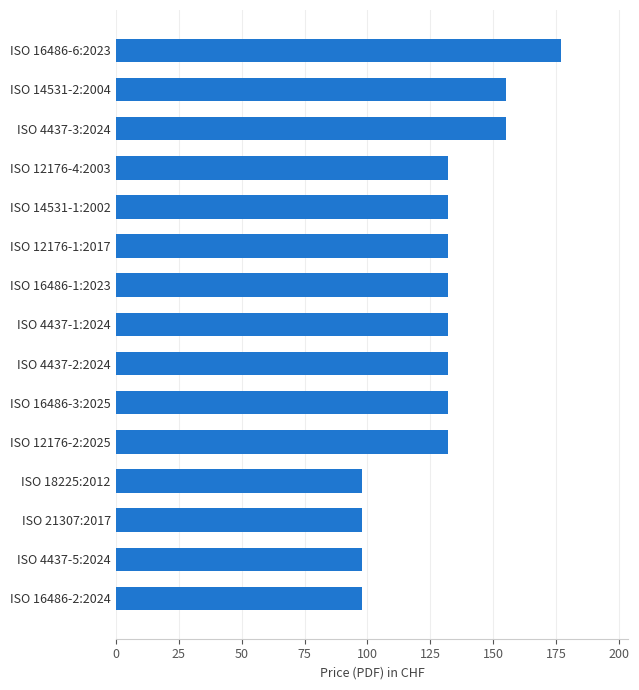

What is the greatest value displayed?

177